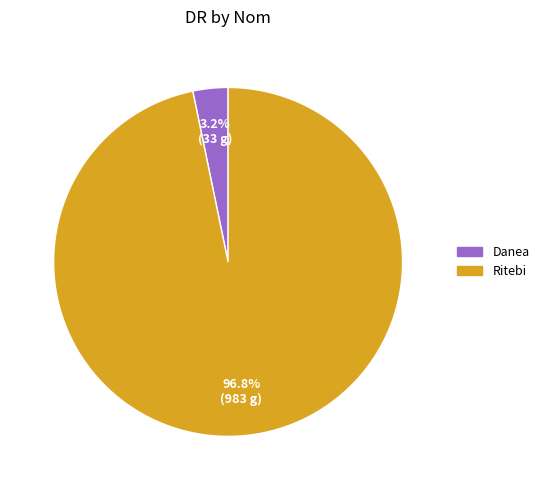

To the nearest percent, what is the average slice percentage?

50%